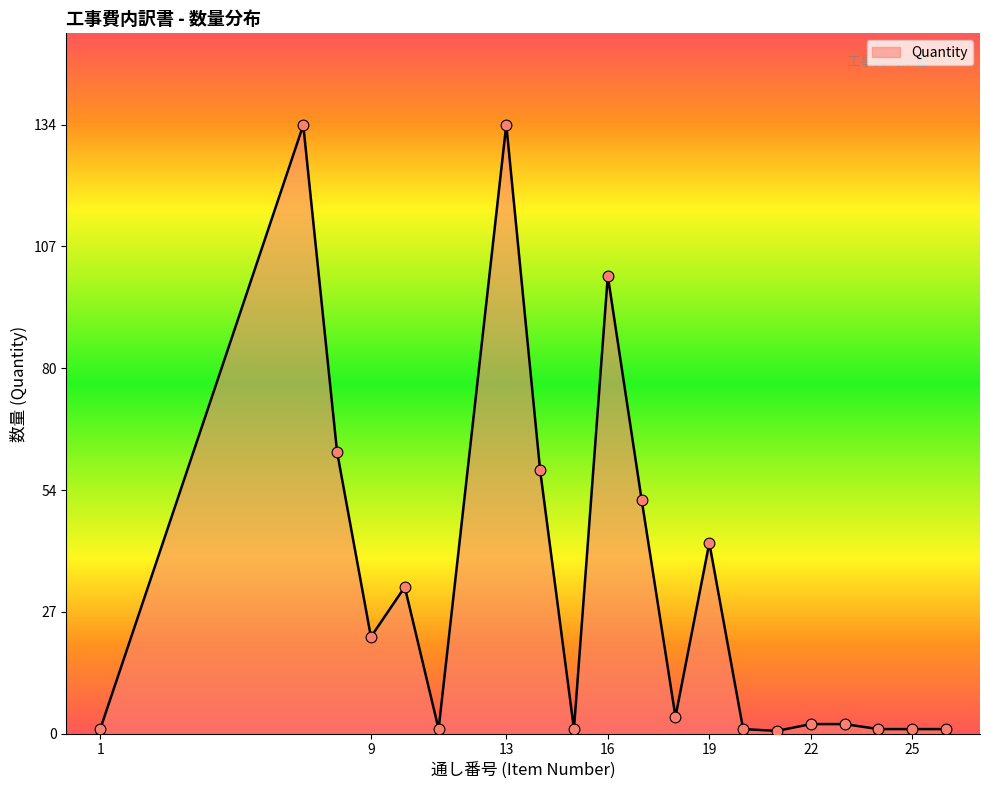

What is the greatest value displayed?

134.1